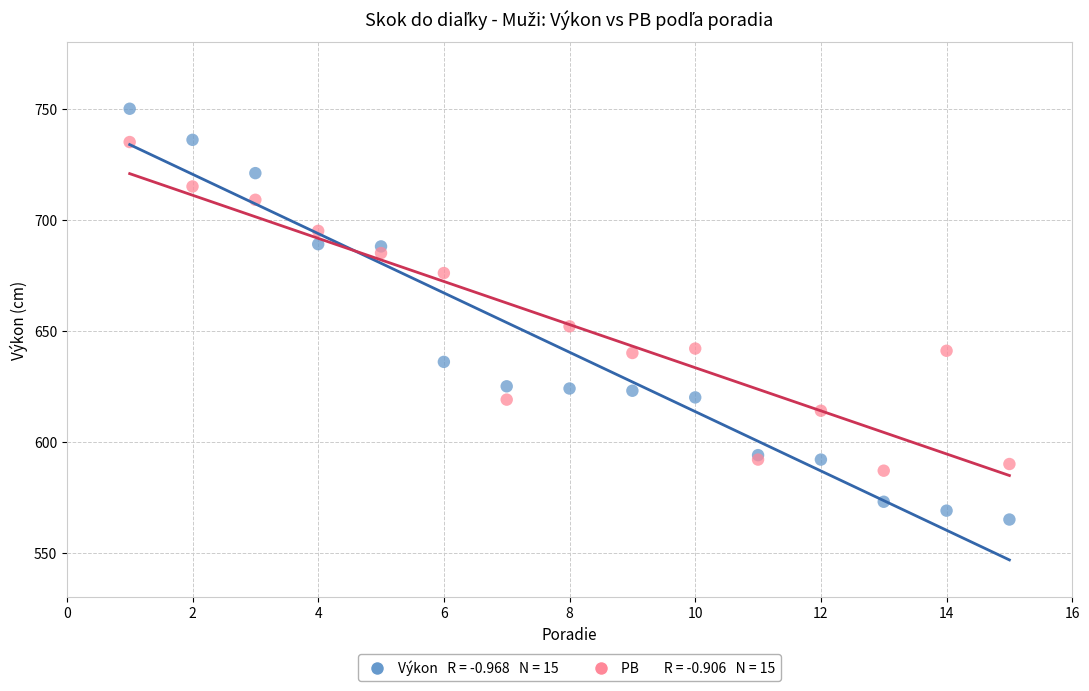

Across all series, what Y value is closest to 657?

652